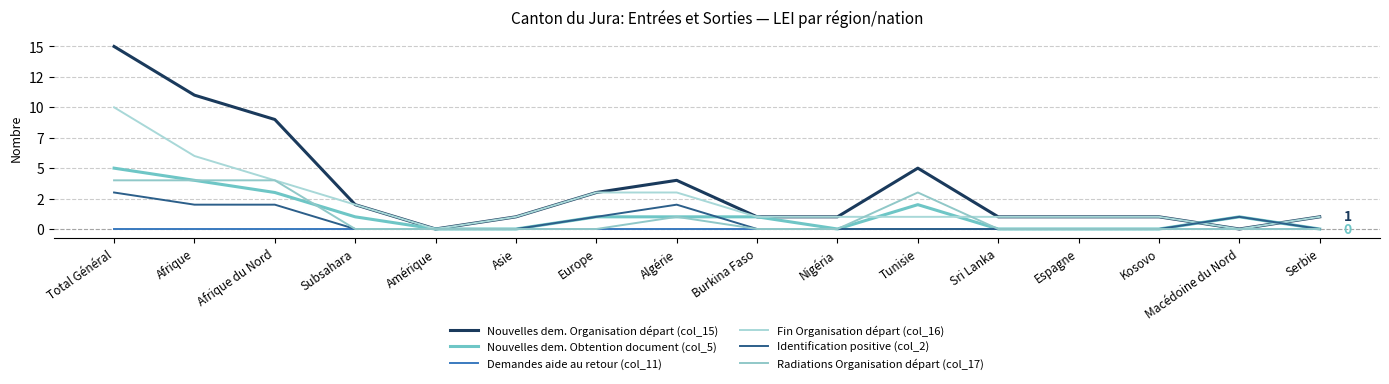

What position from the left is Burkina Faso?

9